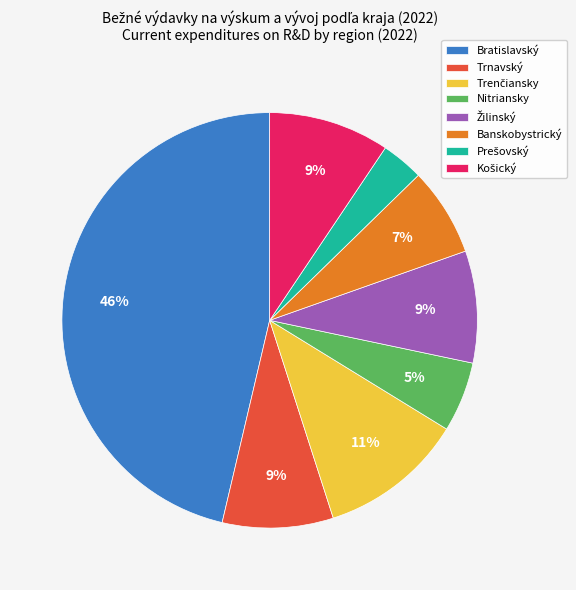

To the nearest percent, what is the difference between the largest and smallest slice percentages?

43%